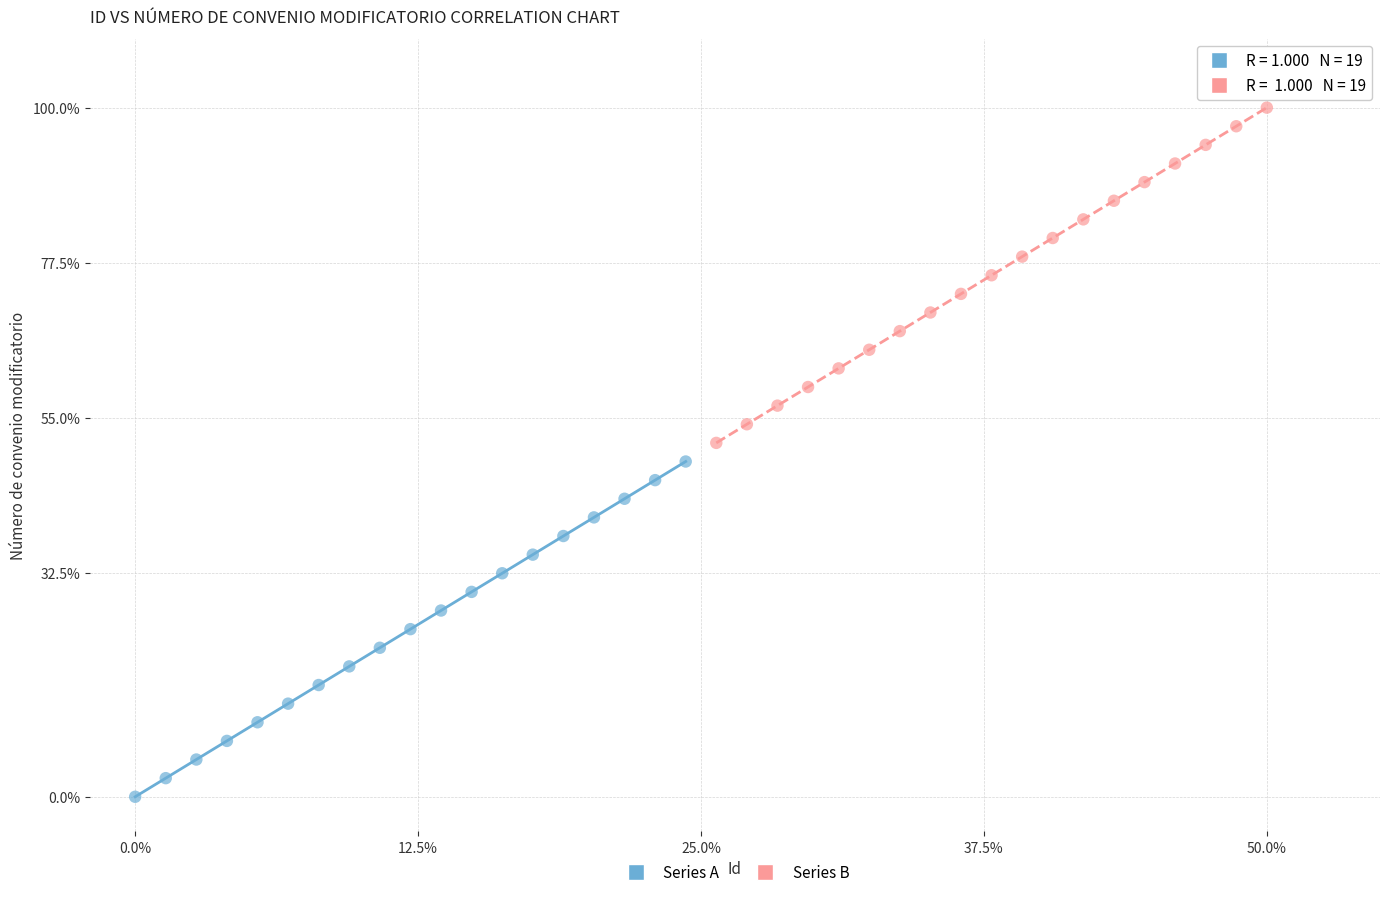

Which series contains the lowest Y value?

Series A